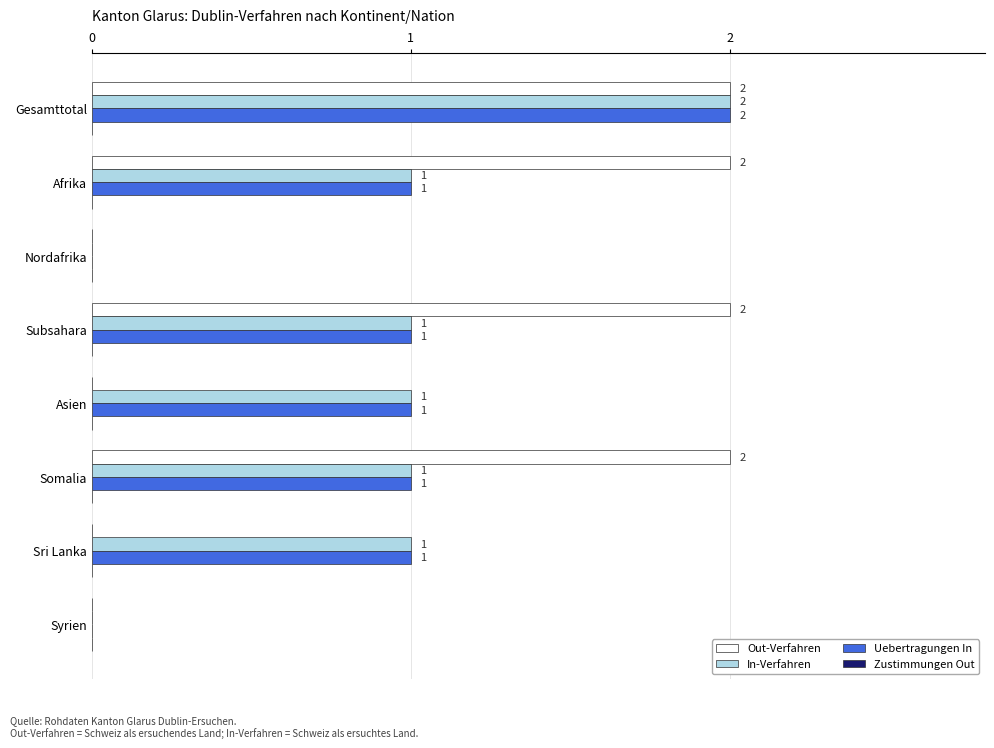

What is the total value across all series at Gesamttotal?

6